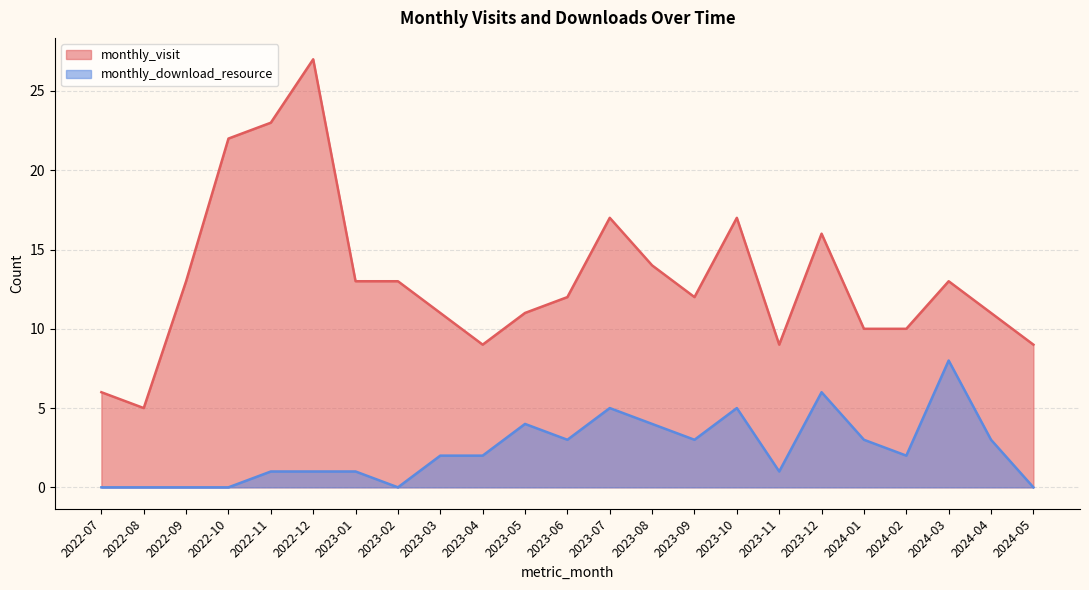

At which category does the chart reach its minimum across all series?

2022-07